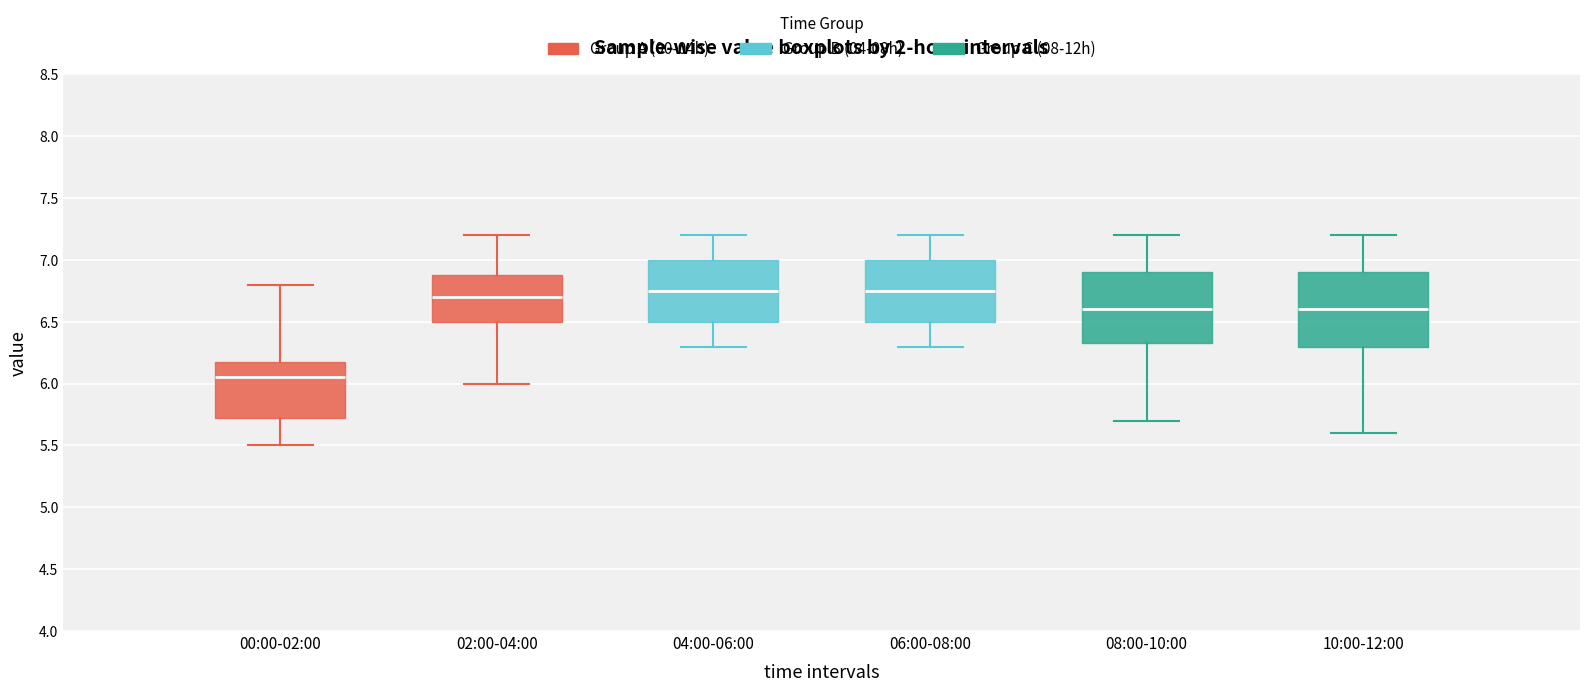

Where is the upper edge of the box for 08:00-10:00 on the y-axis? The values are not printed on the chart, so give them approximately, as read against the axis.

6.90